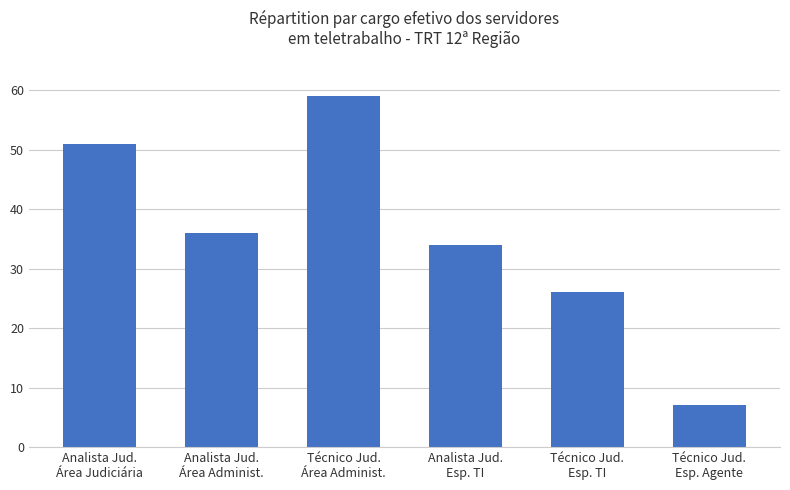

How many distinct data groups are displayed?

1